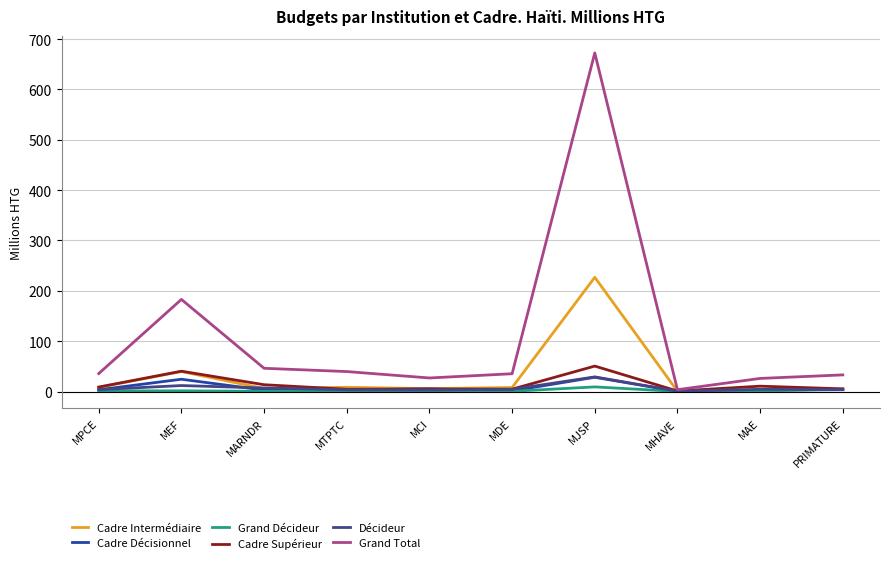

At which category is the sum across all series the highest?

MJSP